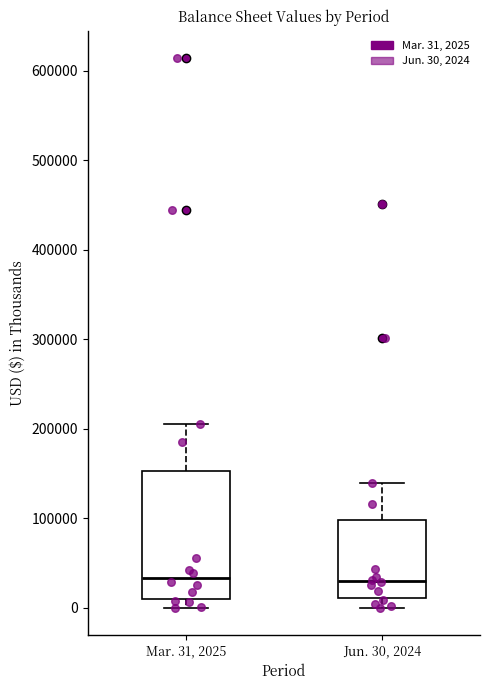

Where is the lower edge of the box for Jun. 30, 2024 on the y-axis? The values are not printed on the chart, so give them approximately, as read against the axis.

10000